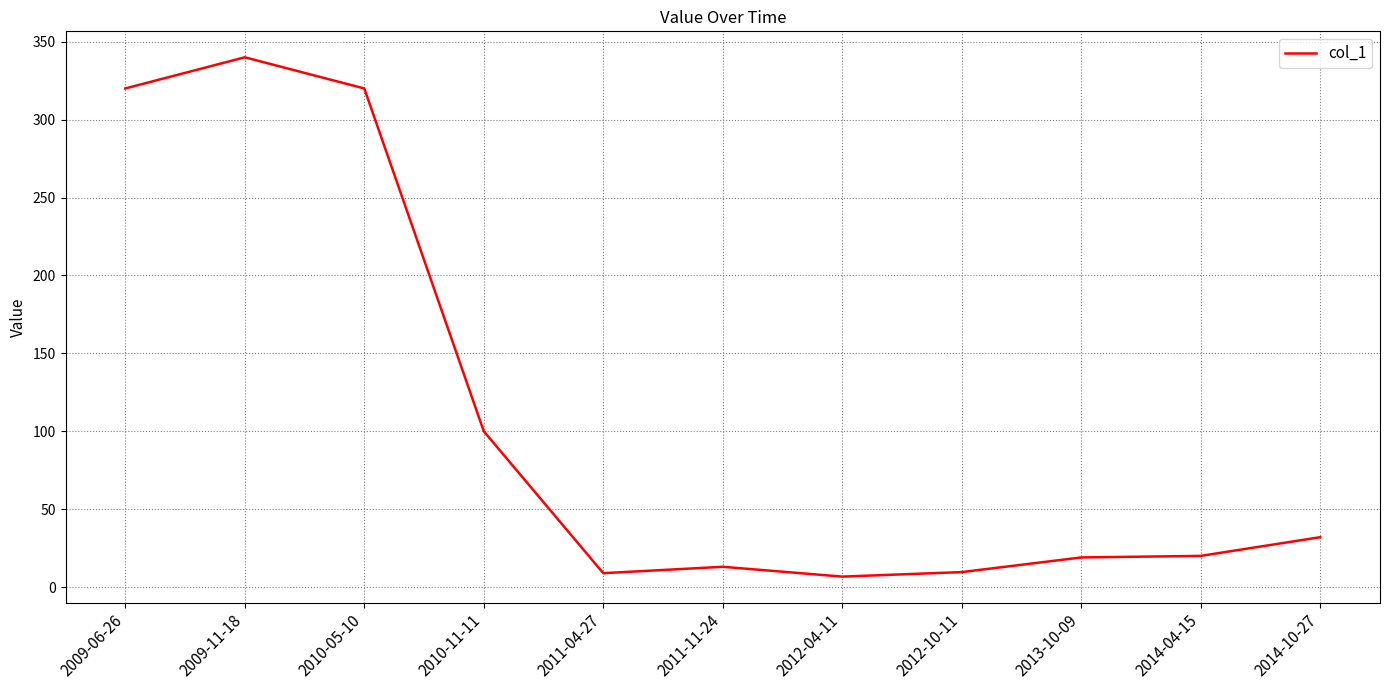

What is the sum of the values at 2010-11-11 and 2014-10-27?

132.0